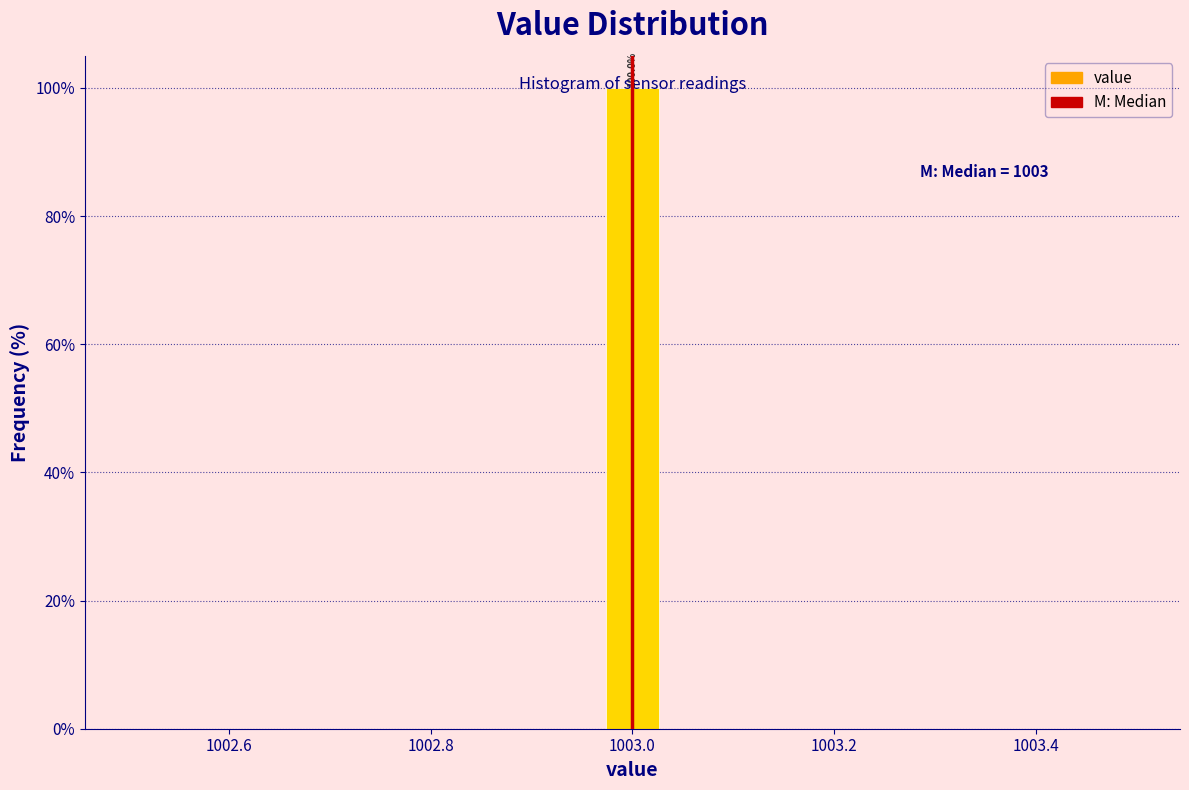

Read against the x-axis, roughly where is the centre of the tallest bar?

1003.00